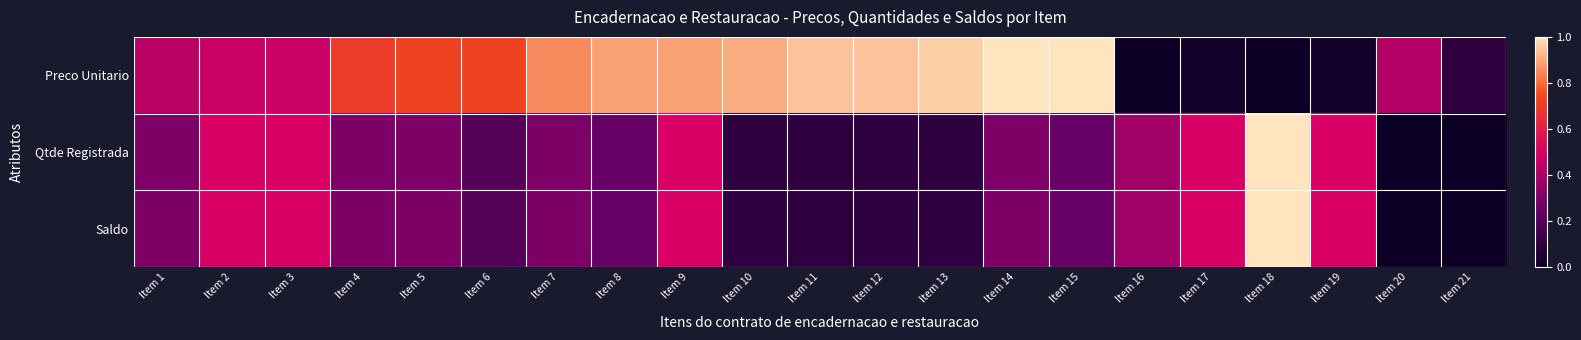

Rank the series by their maximum value, from highest to lowest.

Preco Unitario, Qtde Registrada, Saldo